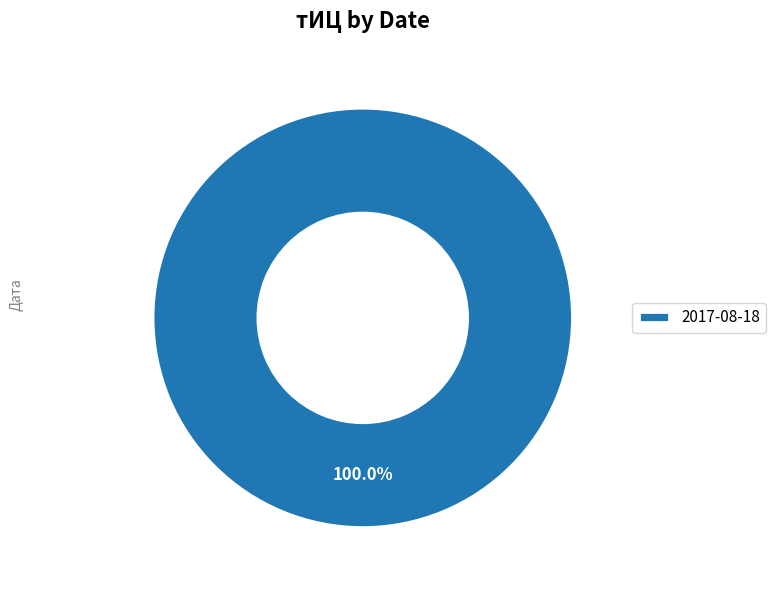

Count the number of slices in the pie.

1